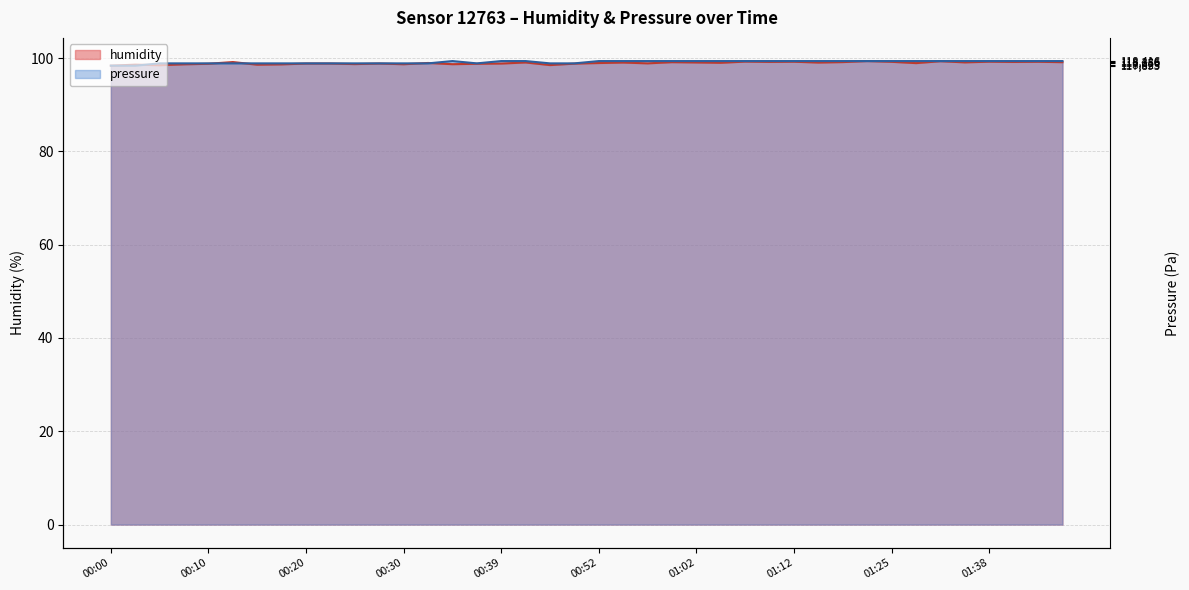

Where do pressure_norm and humidity first cross each other?

00:03 and 00:05